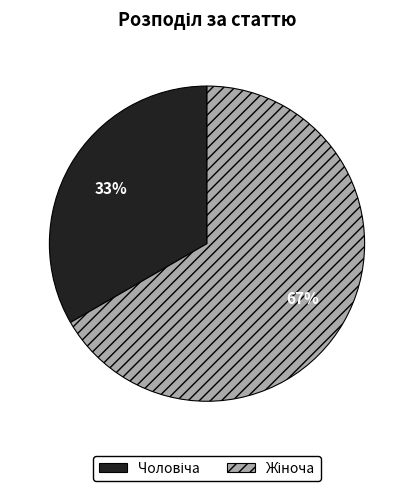

To the nearest percent, what is the average slice percentage?

50%